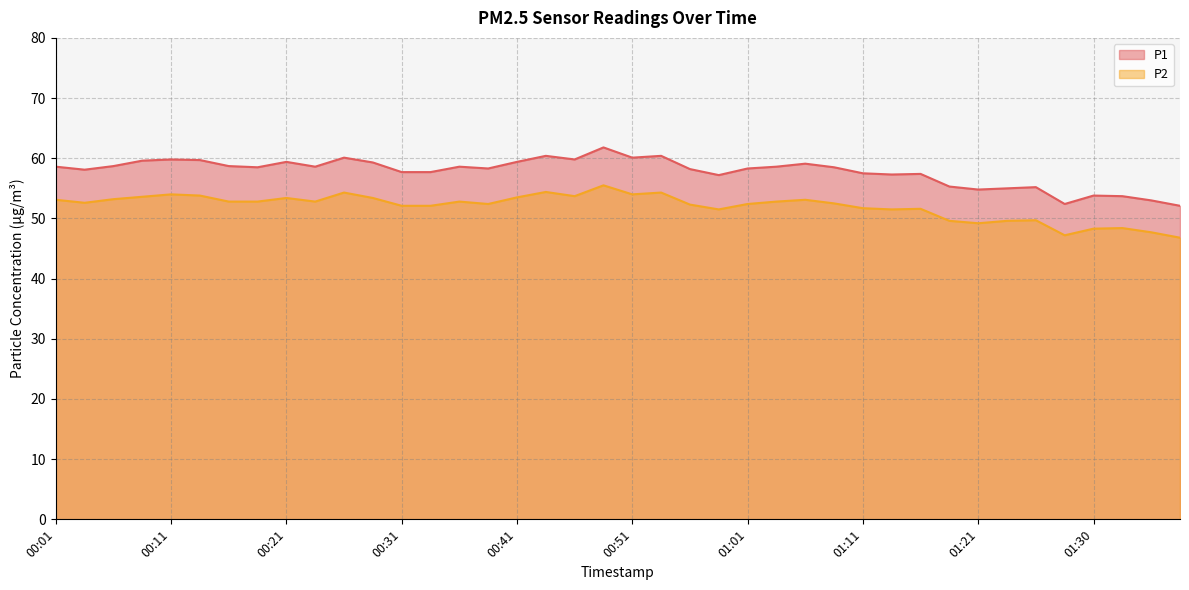

True or false: P2 has a value of 52.4 at 01:01.

True